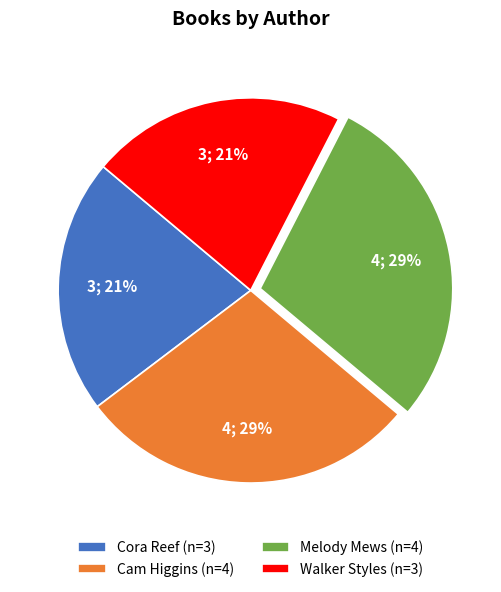

True or false: Walker Styles (n=3) accounts for 21% of the total.

True